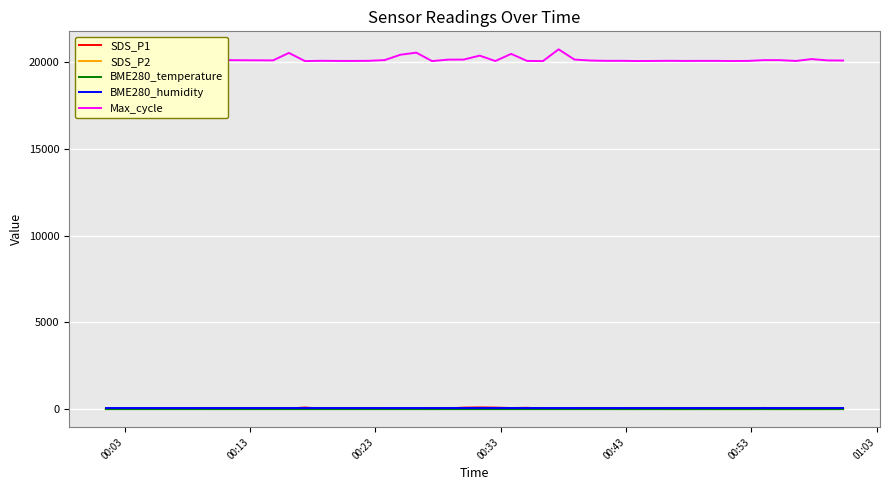

True or false: SDS_P2 and Max_cycle intersect in this chart.

False